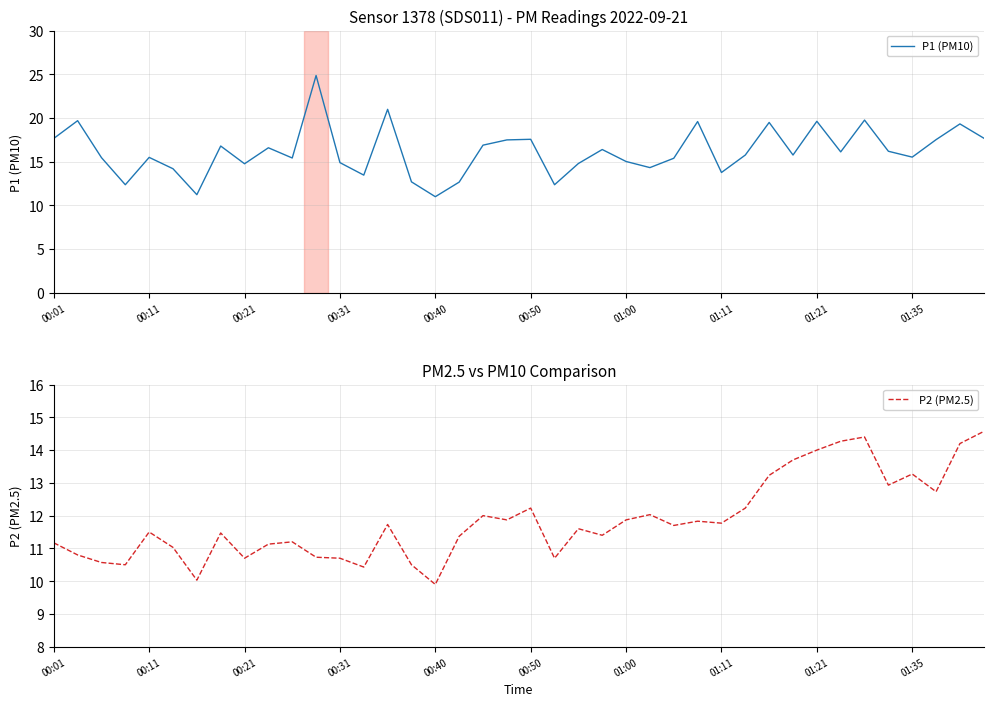

Is the value of P1 (PM10) at 27 greater than the value of P2 (PM2.5) at 00:01?

Yes